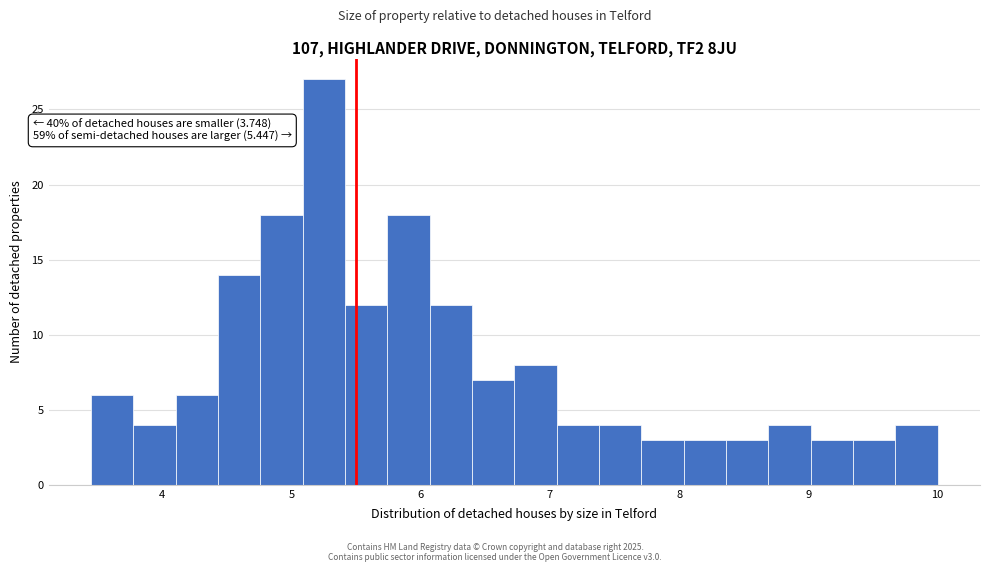

Around what value on the x-axis is the tallest bar? Give the approximate position of its centre, as read against the axis.

5.3